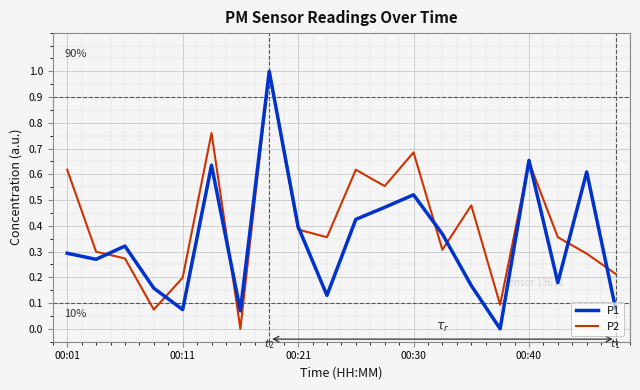

How many interior local valleys does the P1 series have?

6